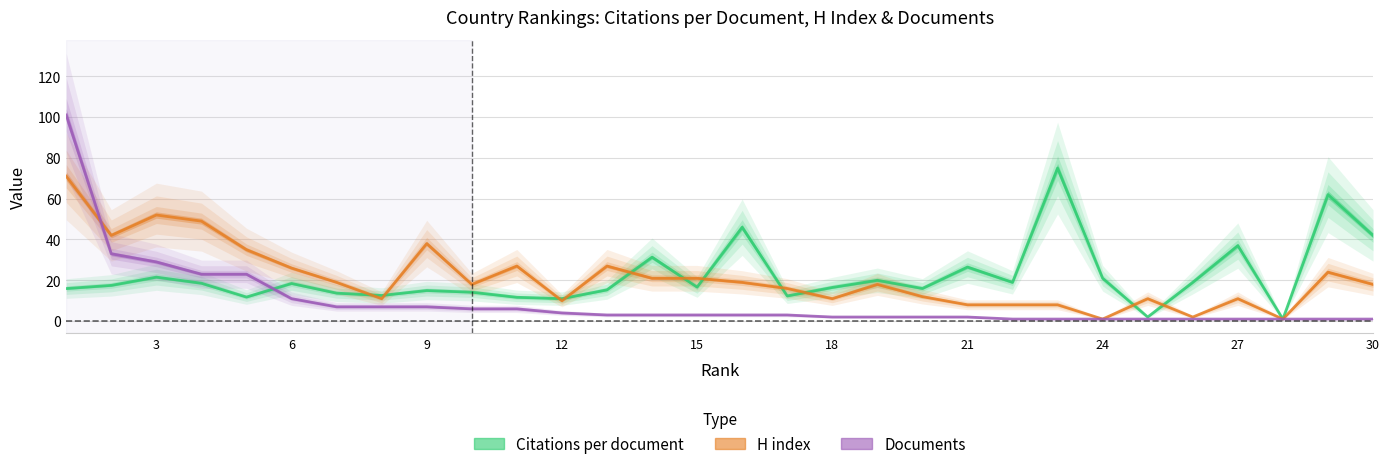

Which series has the largest range (max minus min)?

Documents